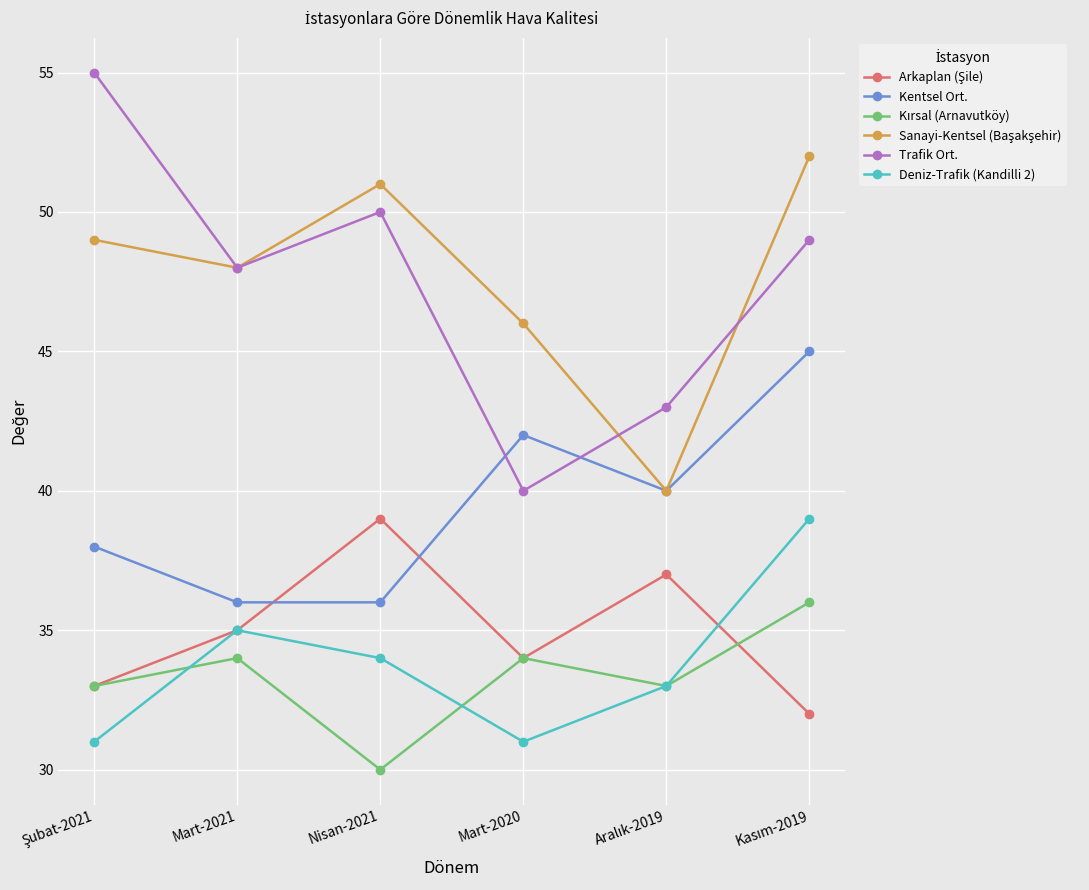

What is the total value across all series at Nisan-2021?

240